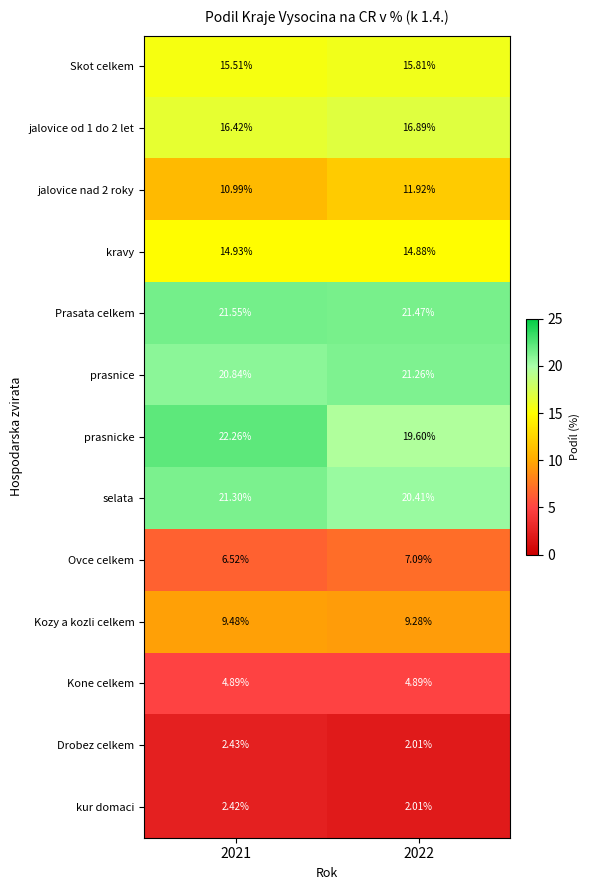

Is the value of kravy at 2022 greater than the value of jalovice od 1 do 2 let at 2022?

No